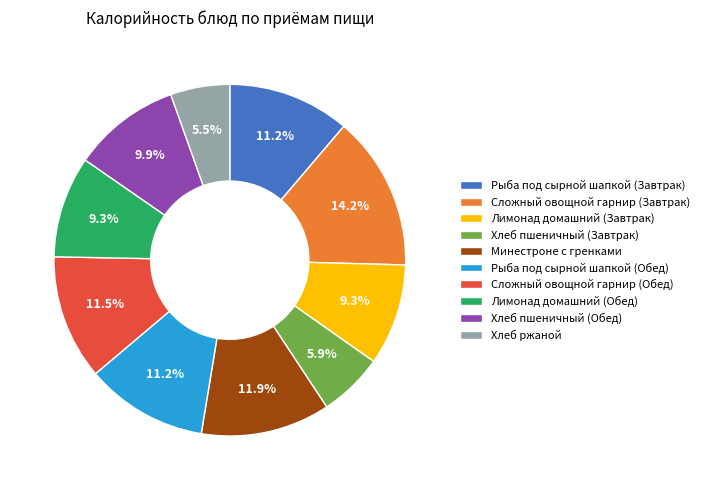

To the nearest percent, what is the difference between the largest and smallest slice percentages?

9%